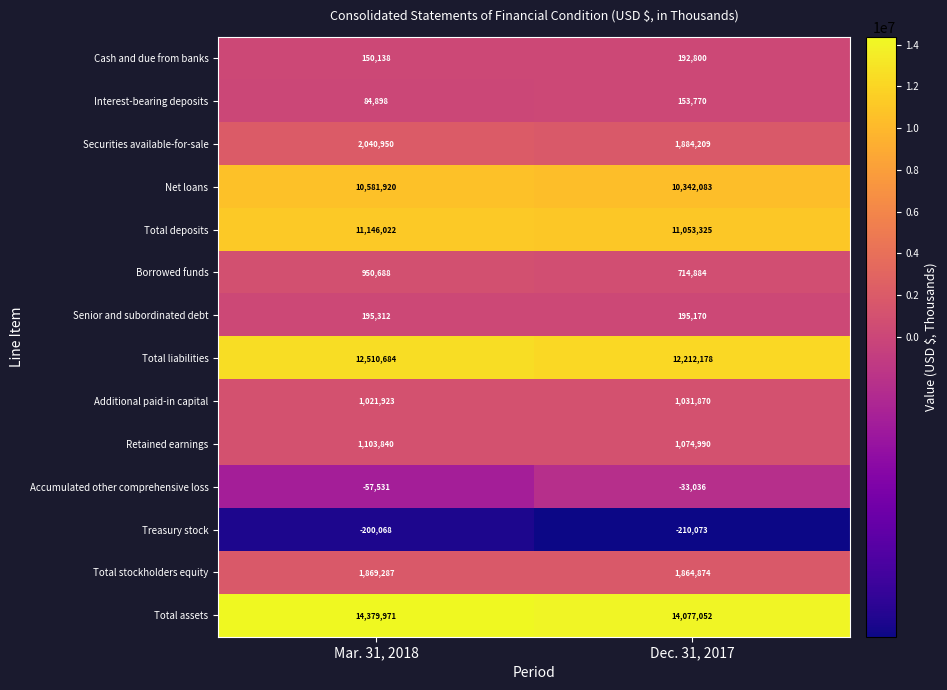

What is the difference between the maximum and minimum values in the Total deposits series?

92697